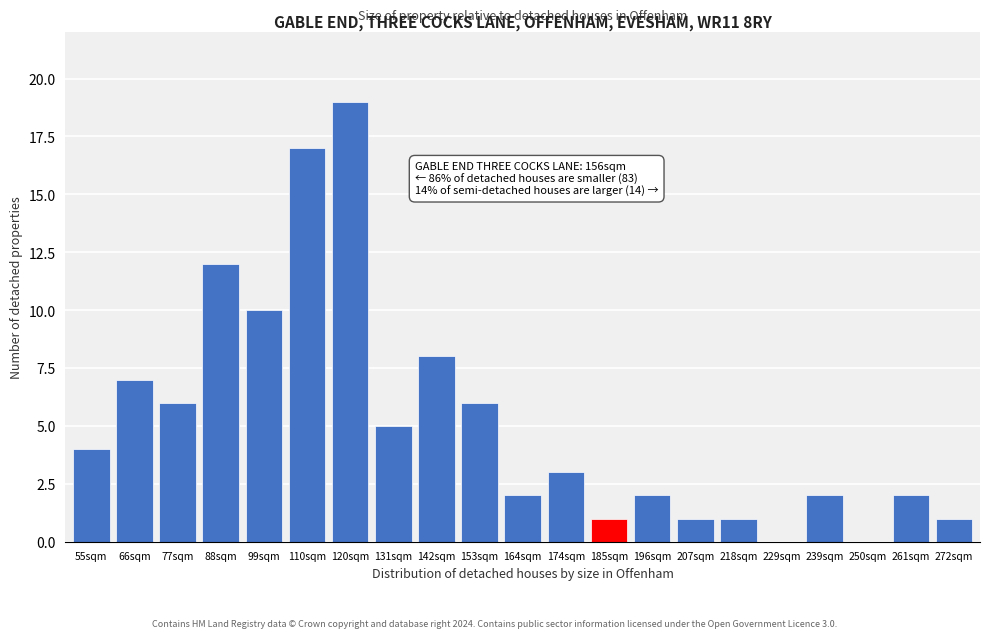

Reading right to left, extract all data points from this chart.

272sqm=1	261sqm=2	250sqm=0	239sqm=2	229sqm=0	218sqm=1	207sqm=1	196sqm=2	185sqm=1	174sqm=3	164sqm=2	153sqm=6	142sqm=8	131sqm=5	120sqm=19	110sqm=17	99sqm=10	88sqm=12	77sqm=6	66sqm=7	55sqm=4